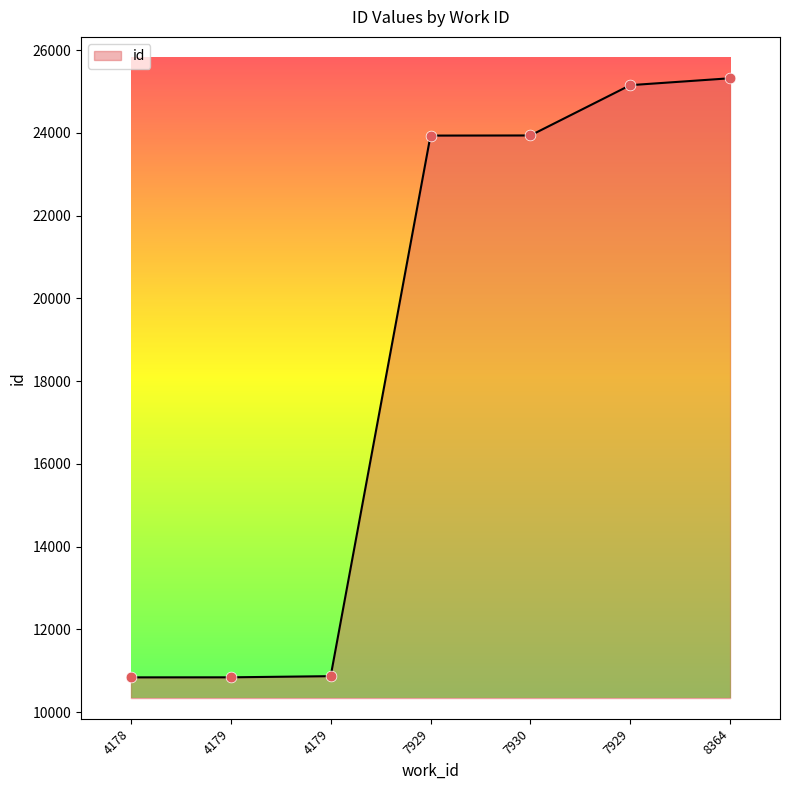

How many lines are shown in the chart?

1